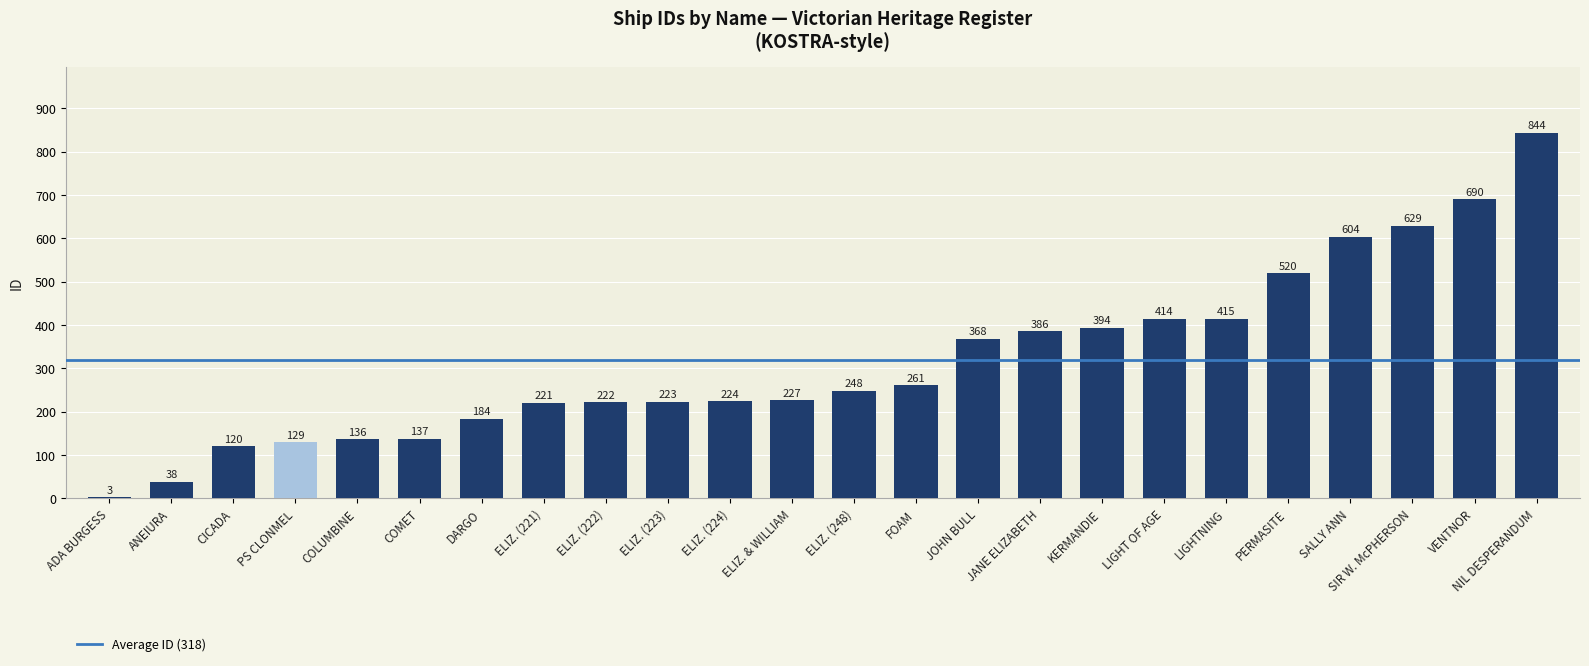

Is it true that the value at COLUMBINE is 56?

False